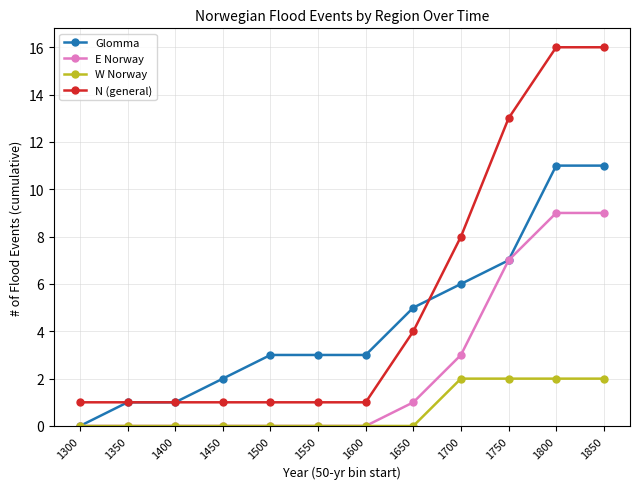

Is it true that N (general) equals 16 at 1850?

True